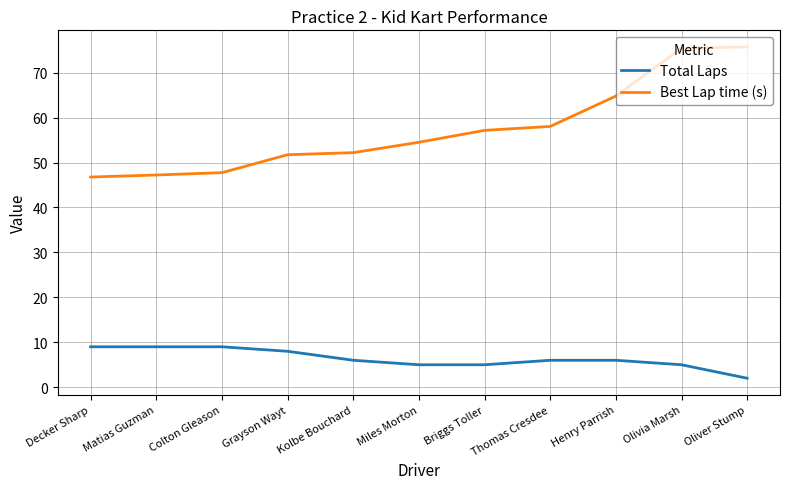

What is the lowest value of the Total Laps series?

2.0